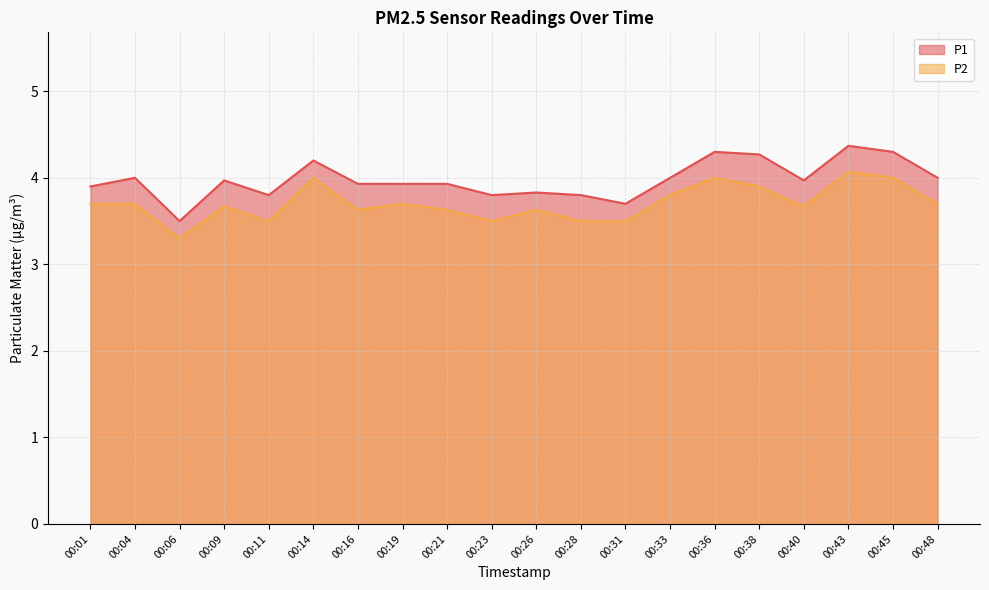

How many interior local peaks does the P2 series have?

6